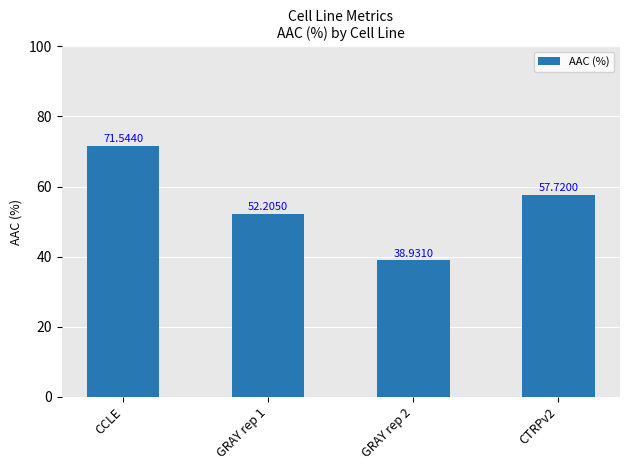

Reading left to right, list all the values displayed in this chart.

CCLE=71.5	GRAY rep 1=52.2	GRAY rep 2=38.9	CTRPv2=57.7